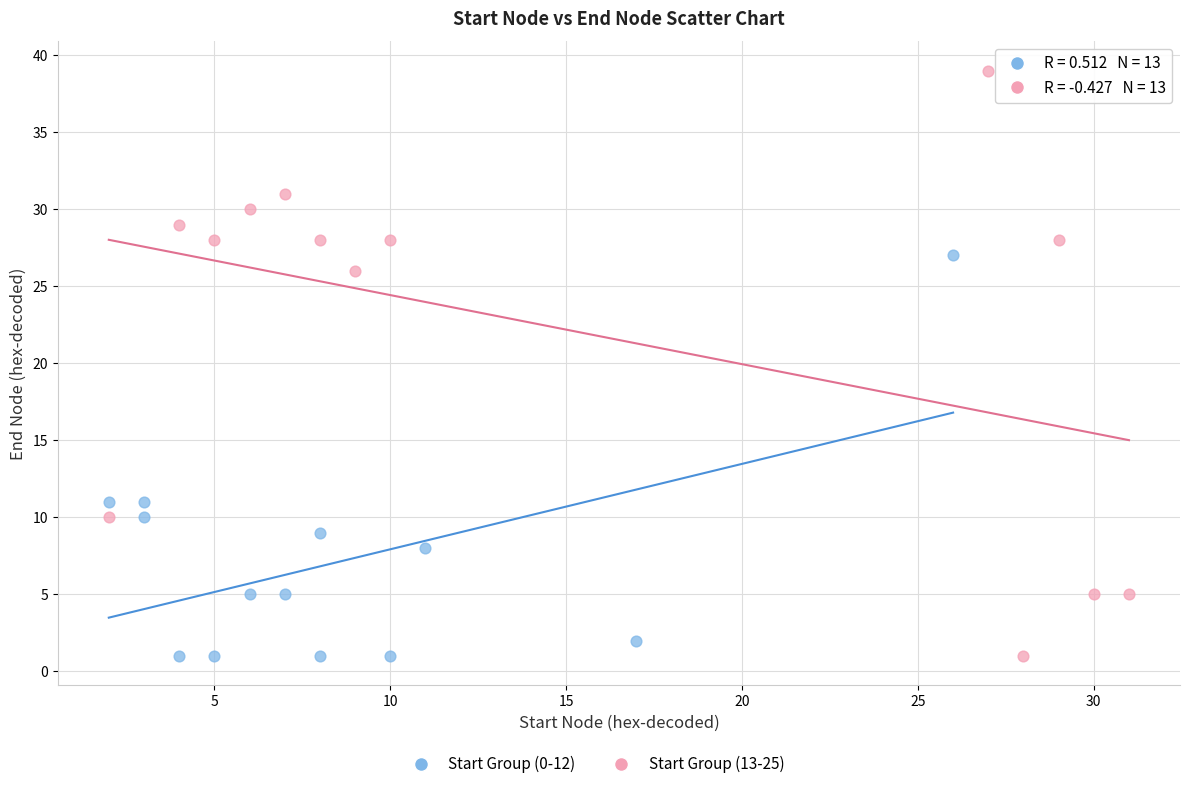

Which series has the largest Y range (max minus min)?

Start Group (13-25)